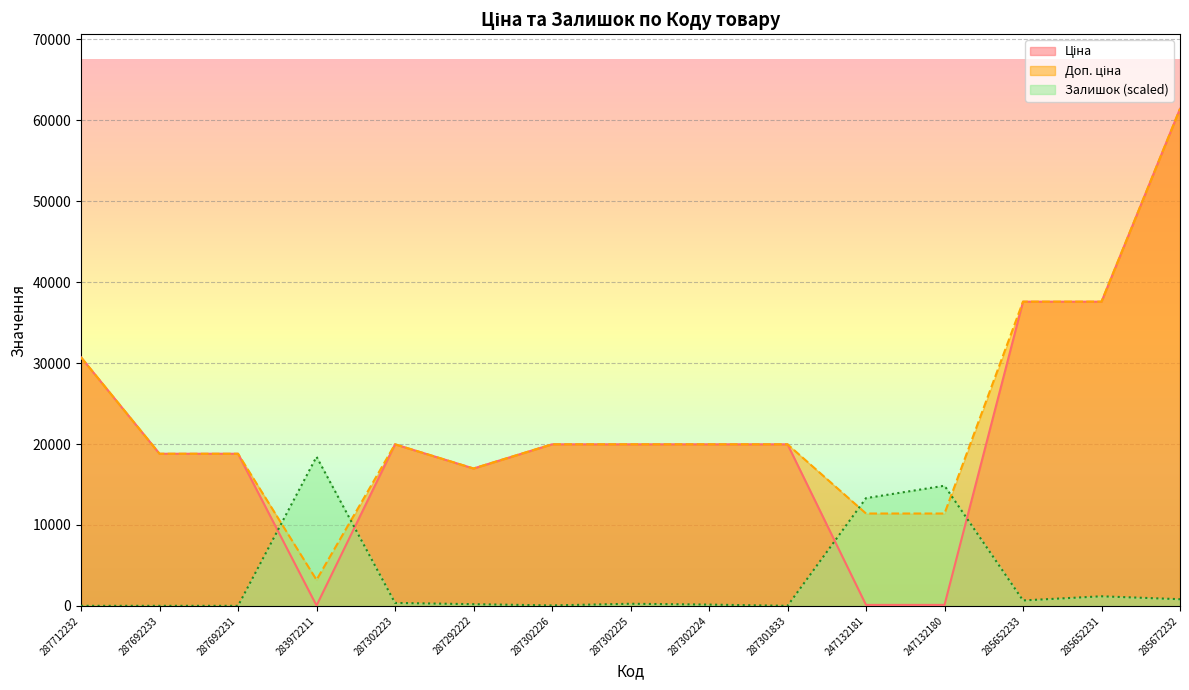

What position from the right is 287692231?

13